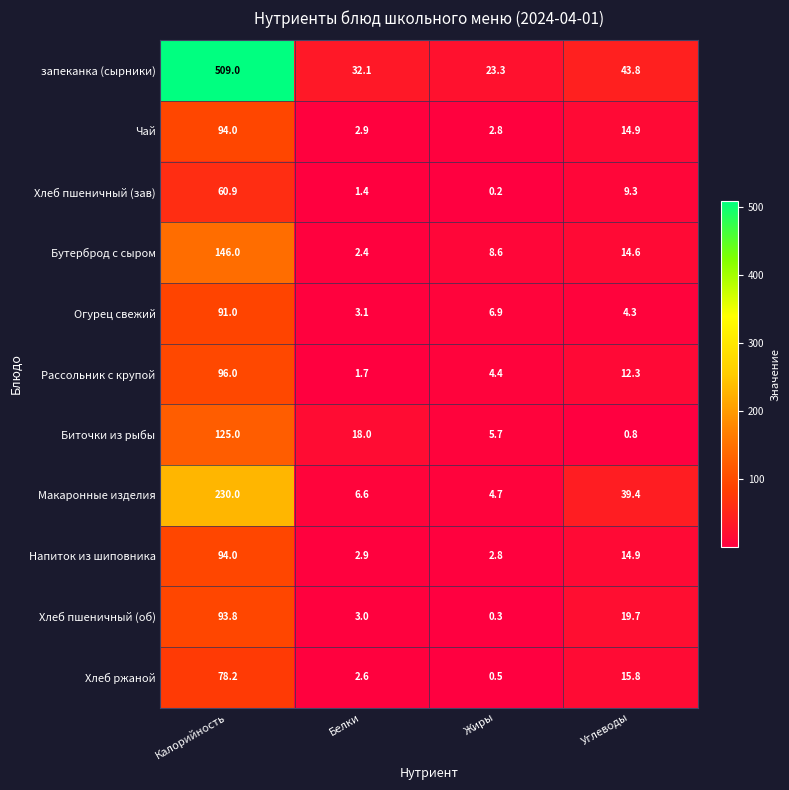

What is the sum of the Бутерброд с сыром values at Белки and Углеводы?

17.0